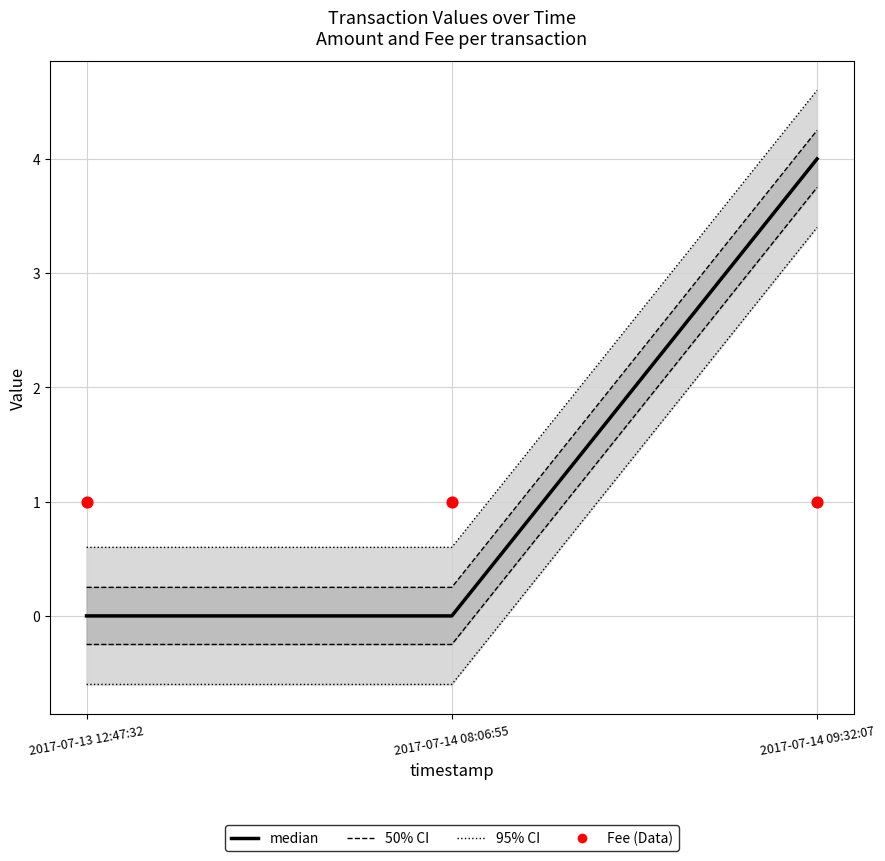

At which category is the sum across all series the highest?

2017-07-14 09:32:07